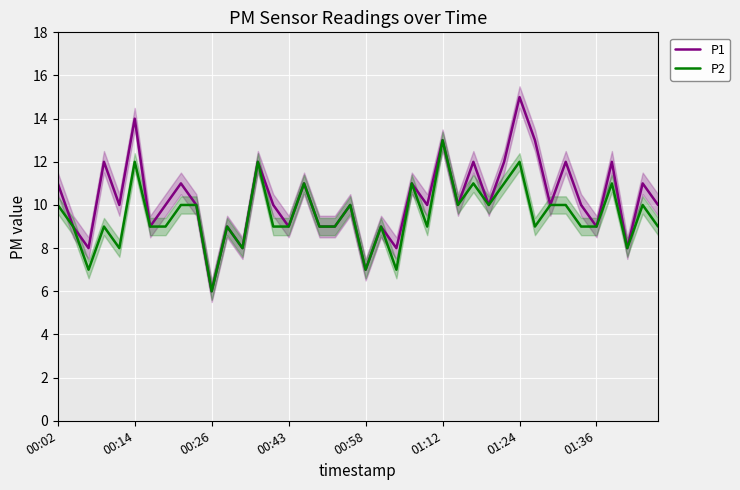

Reading right to left, what are all the values shown in this chart?

P1: 10	11	8	12	9	10	12	10	13	15	12	10	12	10	13	10	11	8	9	7	10	9	9	11	9	10	12	8	9	6	10	11	10	9	14	10	12	8	9	11
P2: 9	10	8	11	9	9	10	10	9	12	11	10	11	10	13	9	11	7	9	7	10	9	9	11	9	9	12	8	9	6	10	10	9	9	12	8	9	7	9	10